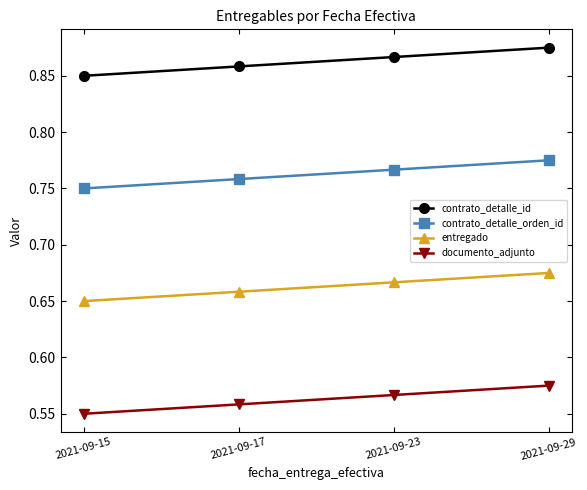

Rank the categories by documento_adjunto value from lowest to highest.

2021-09-15, 2021-09-17, 2021-09-23, 2021-09-29